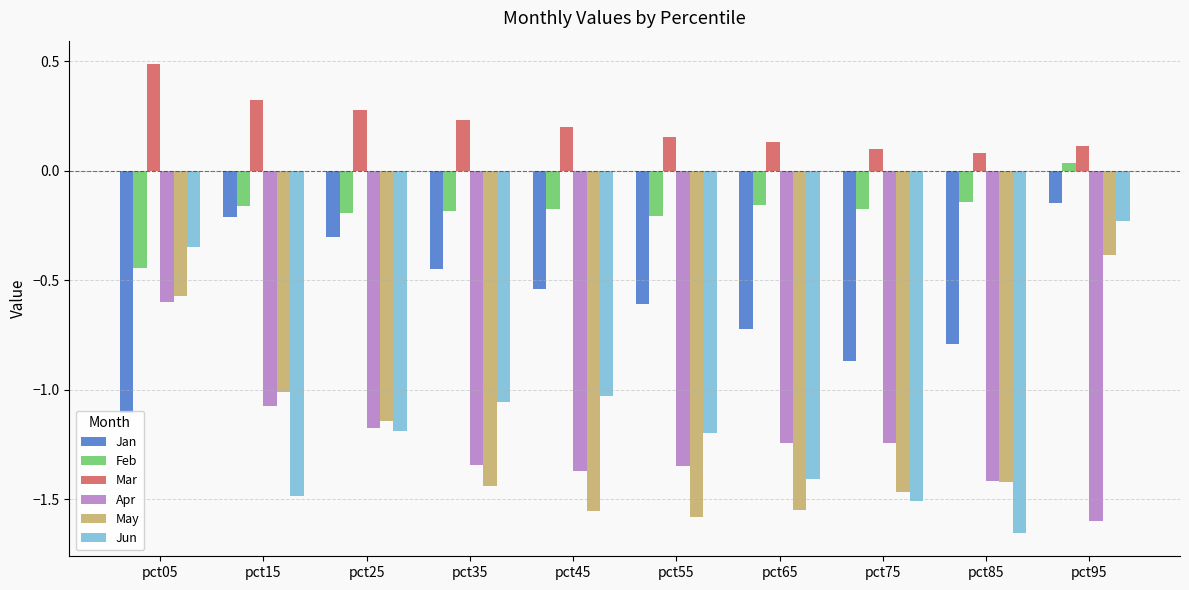

Are the bars horizontal?

No